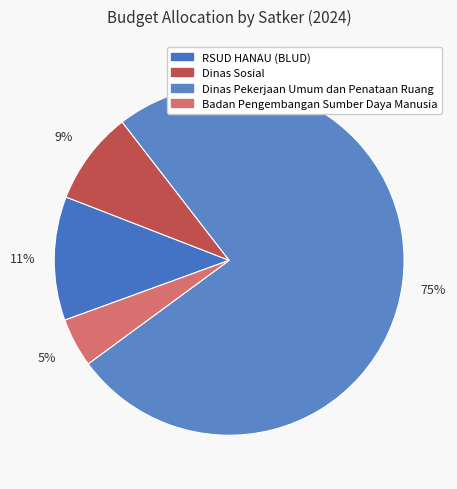

Which slice is the largest?

Dinas Pekerjaan Umum dan Penataan Ruang